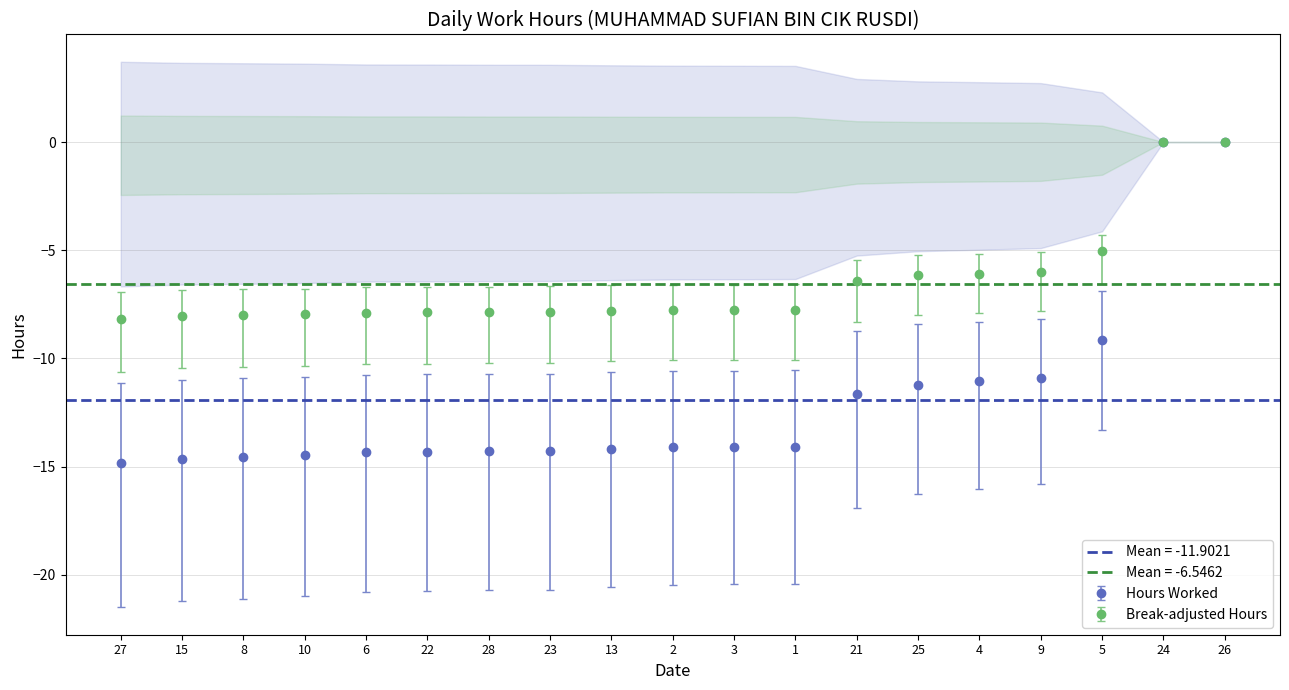

What is the value of the Hours Worked point at the 7th from the left?

-14.3